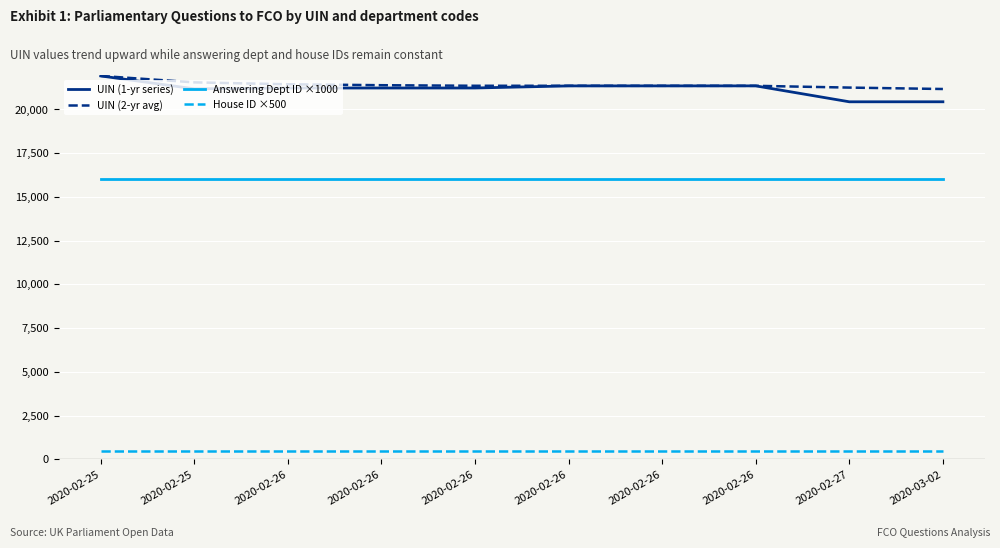

True or false: House ID ×500 and UIN (2-yr avg) cross at least once.

False